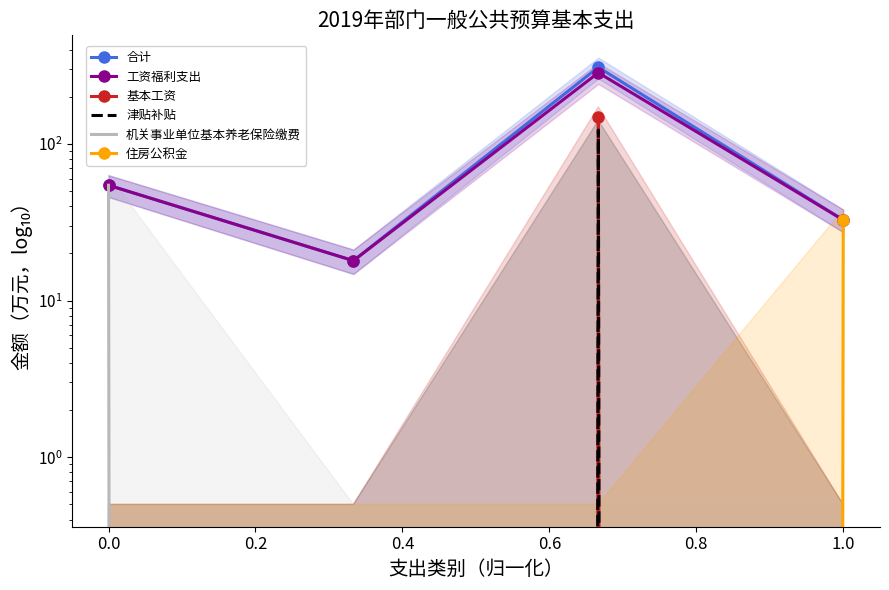

Between 0.4 and 0.6, which series saw the biggest shift?

合计